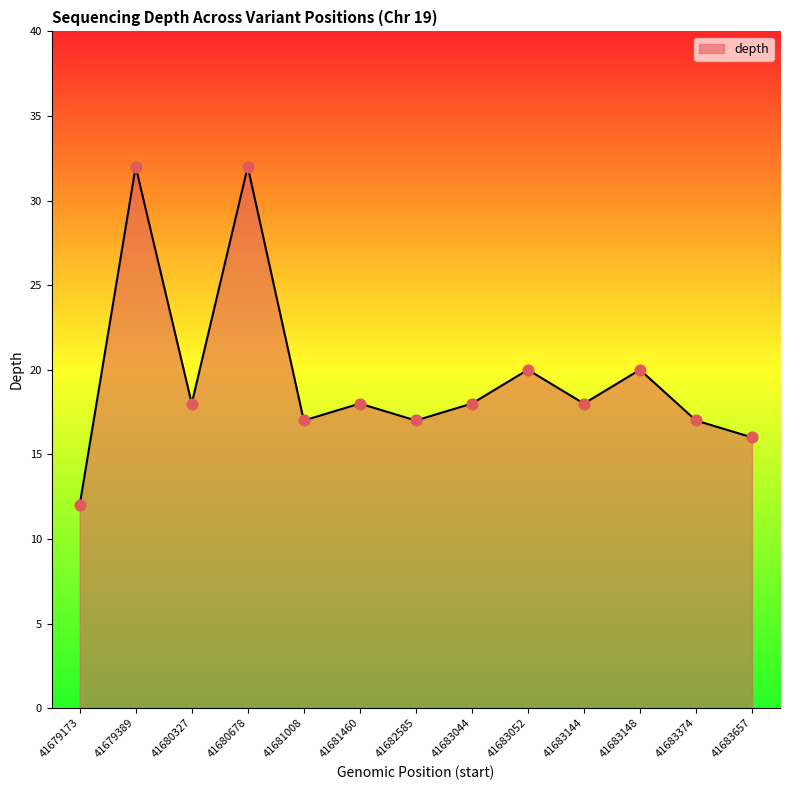

What is the change in value from 41679389 to 41683044?

-14